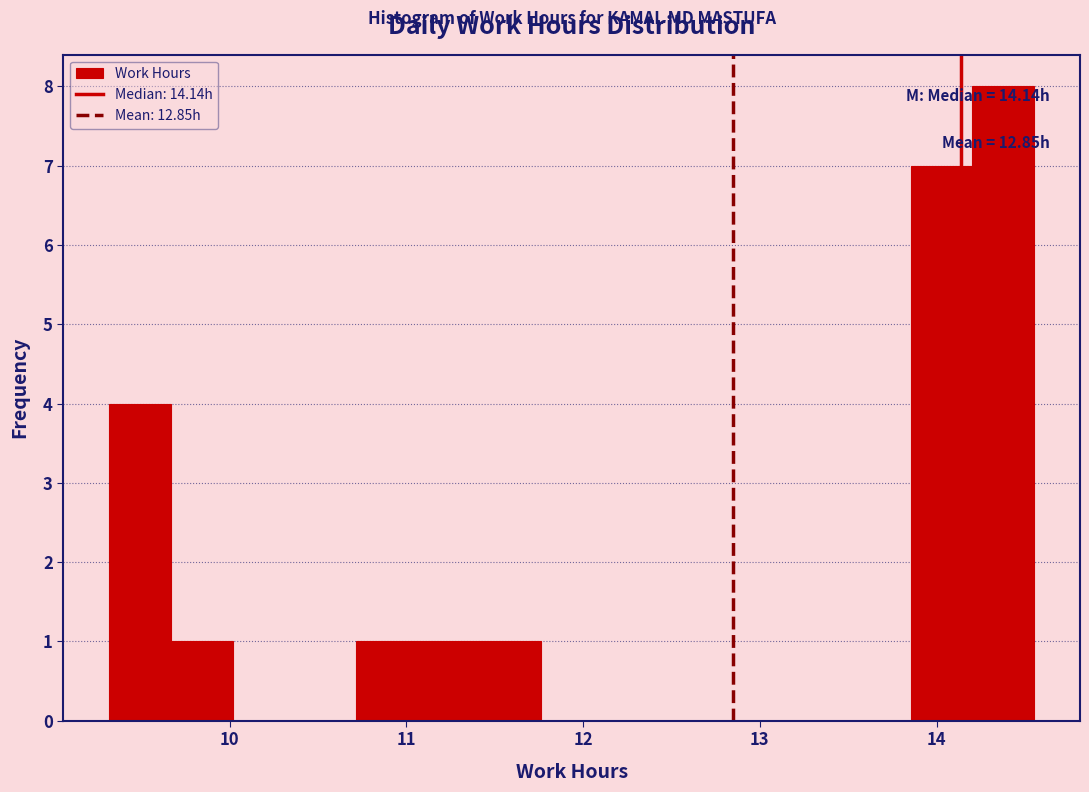

Around what value on the x-axis is the tallest bar? Give the approximate position of its centre, as read against the axis.

14.4